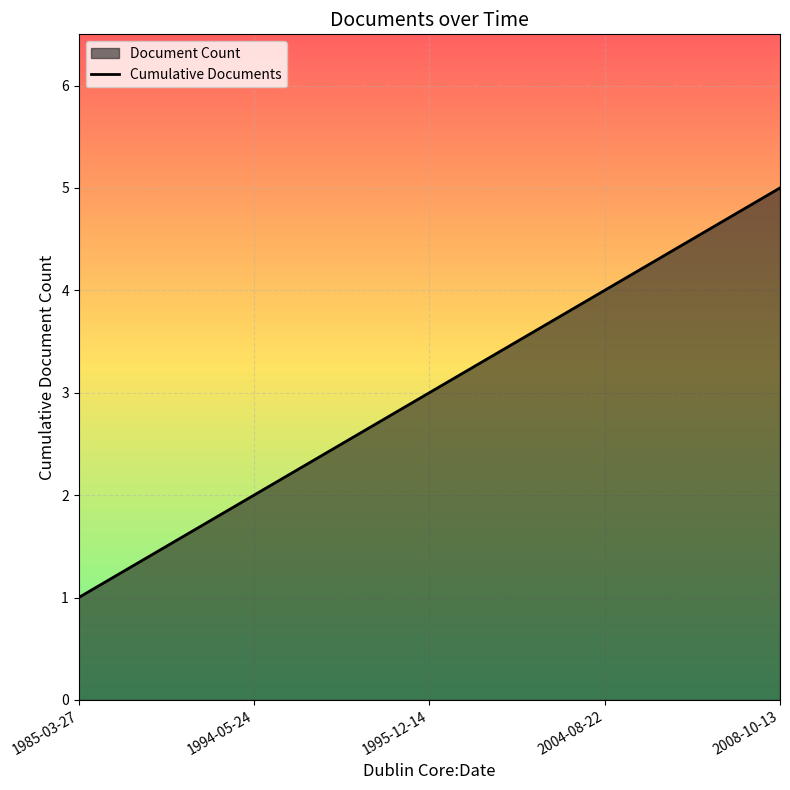

How many lines are shown in the chart?

1